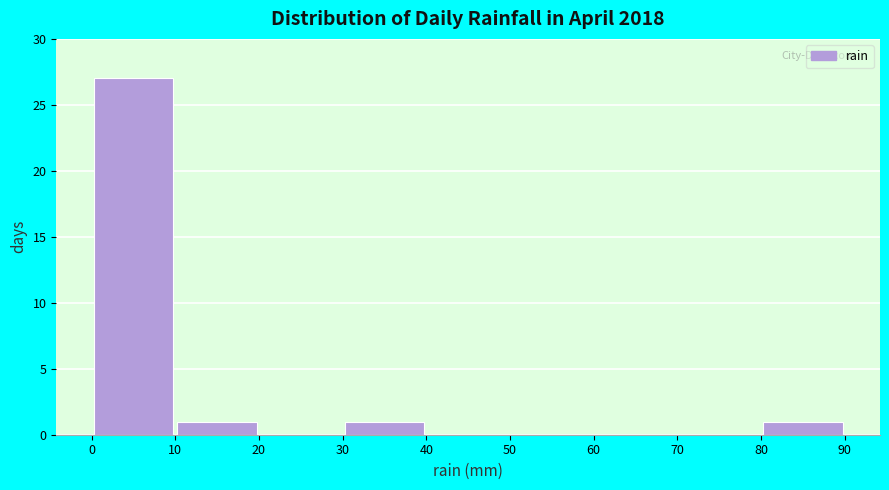

Reading left to right, list every bar in this chart as the range it spans on the x-axis followed by its height. The values are not printed on the chart, so give them approximately, as read against the axis.

0 to 10: 27
10 to 20: 1
20 to 30: 0
30 to 40: 1
40 to 50: 0
50 to 60: 0
60 to 70: 0
70 to 80: 0
80 to 90: 1